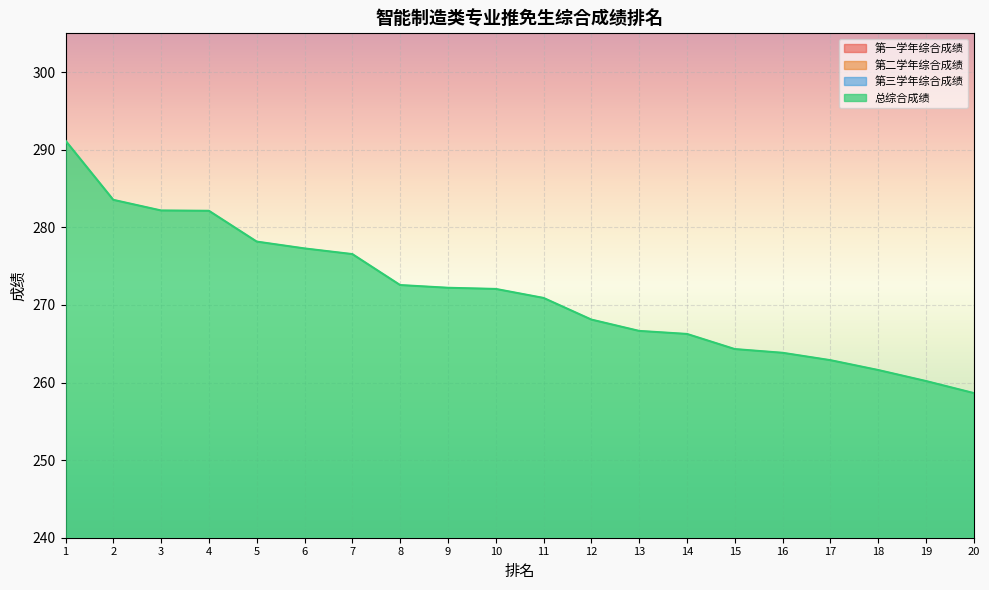

True or false: 第二学年综合成绩 and 总综合成绩 cross at least once.

False